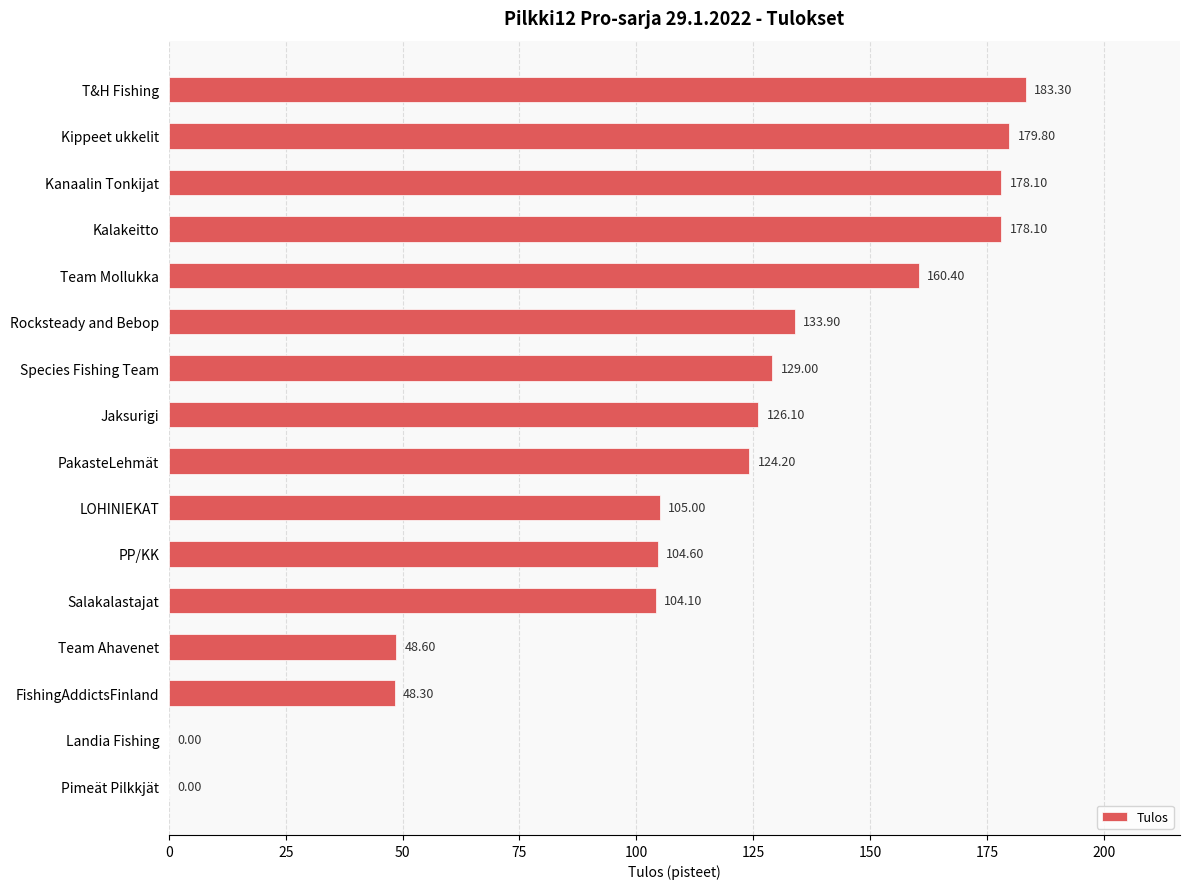

What is the ratio of the value at LOHINIEKAT to the value at FishingAddictsFinland?

2.2